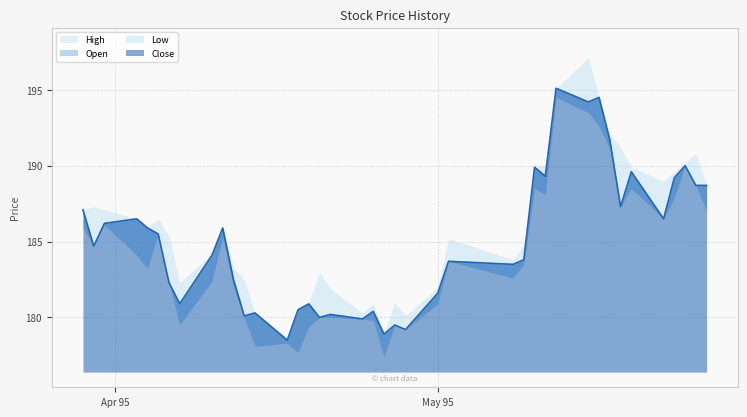

Is it true that Low equals 193.5 at 30?

True